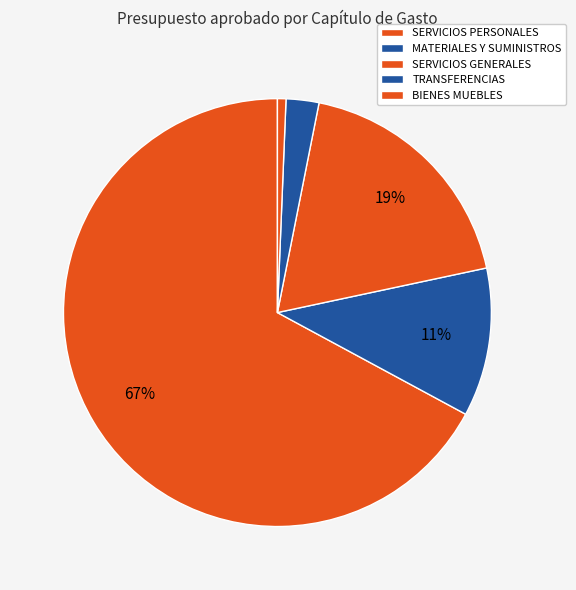

Count the number of slices in the pie.

5